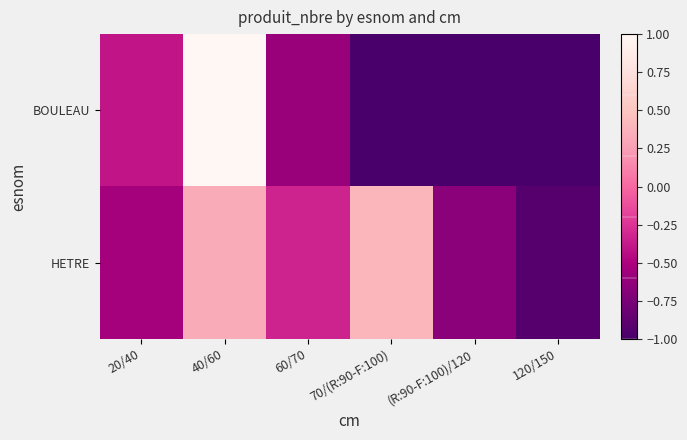

Which series has the widest spread of values?

BOULEAU